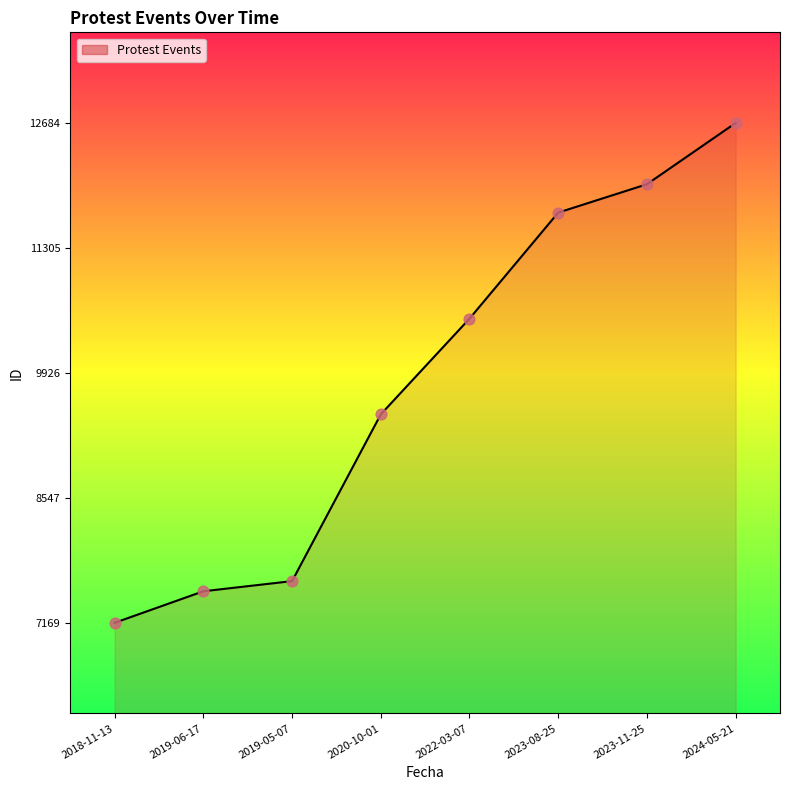

Which has a higher value, 2023-08-25 or 2020-10-01?

2023-08-25